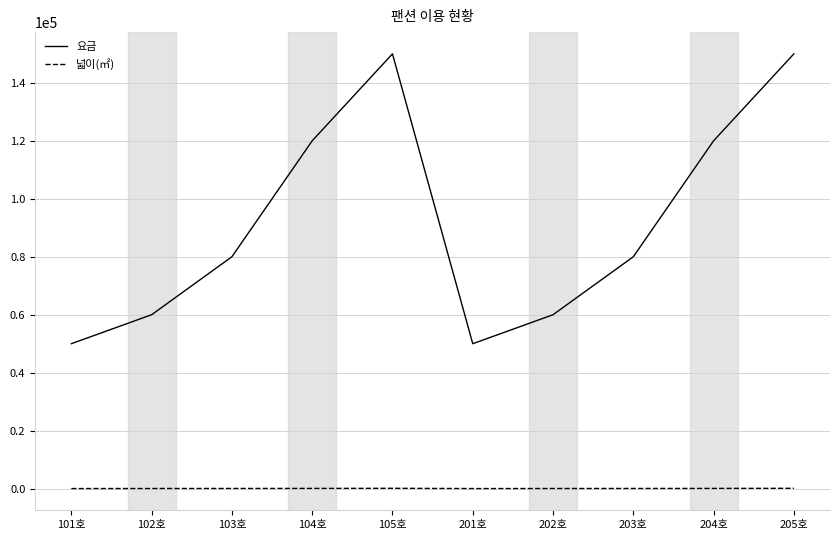

What is the sum of the 요금 values at 105호 and 204호?

270000